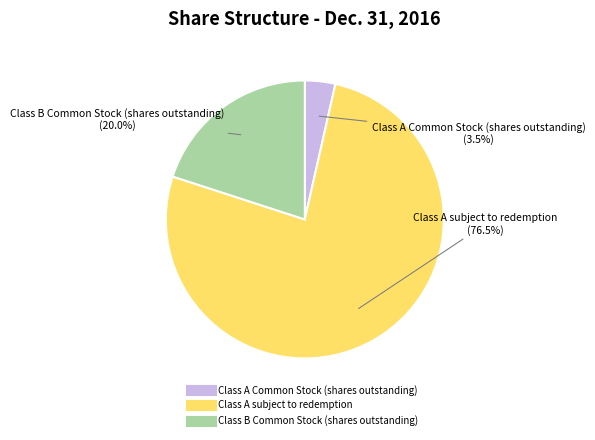

To the nearest percent, what is the difference between the Class A Common Stock (shares outstanding) and Class B Common Stock (shares outstanding) slice percentages?

16%